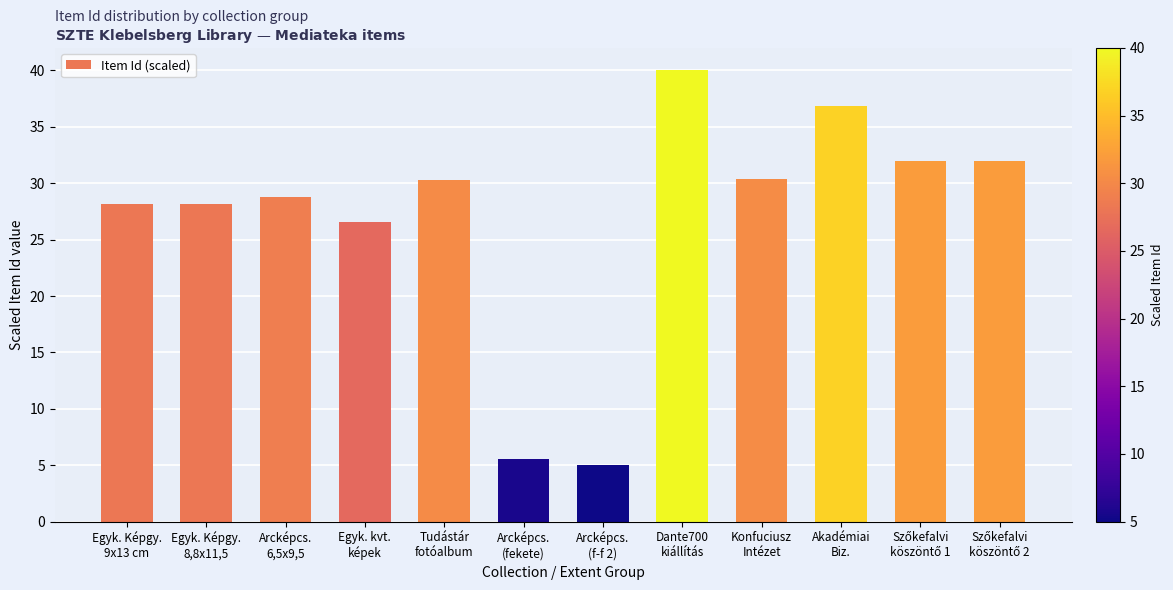

What is the difference between the maximum and minimum values?

35.0